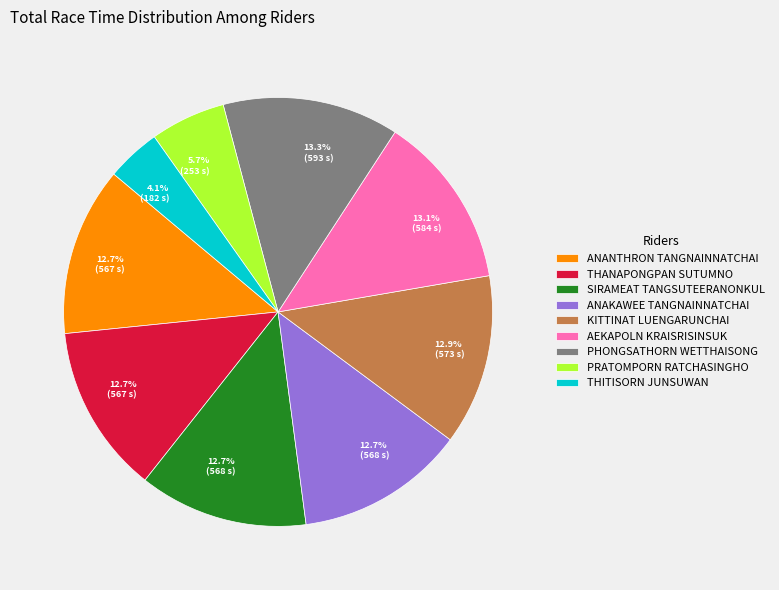

To the nearest percent, what percentage of the pie is AEKAPOLN KRAISRISINSUK?

13%